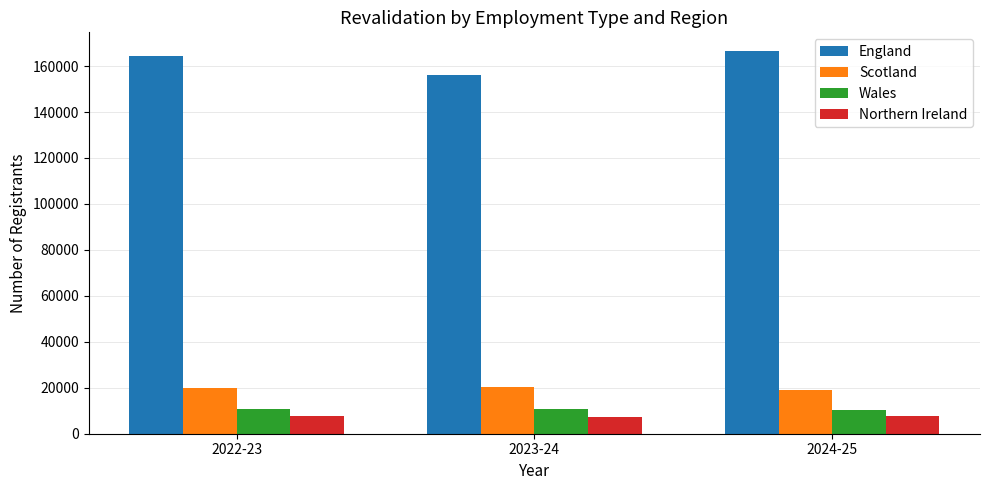

What is the spread (max minus min) of values at 2023-24?

148591